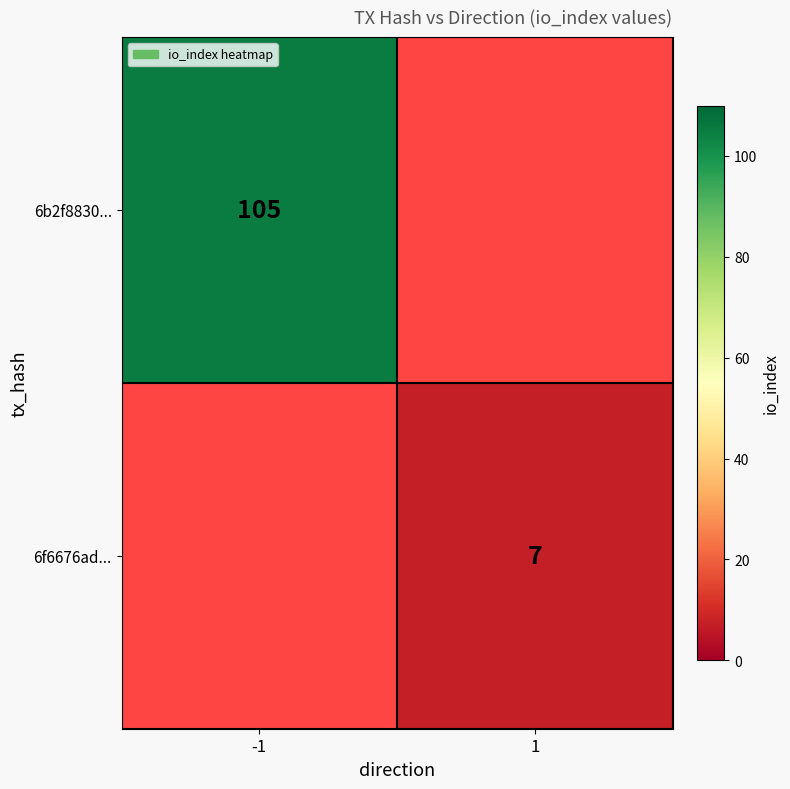

Is it true that 6b2f8830... equals 154 at -1?

False